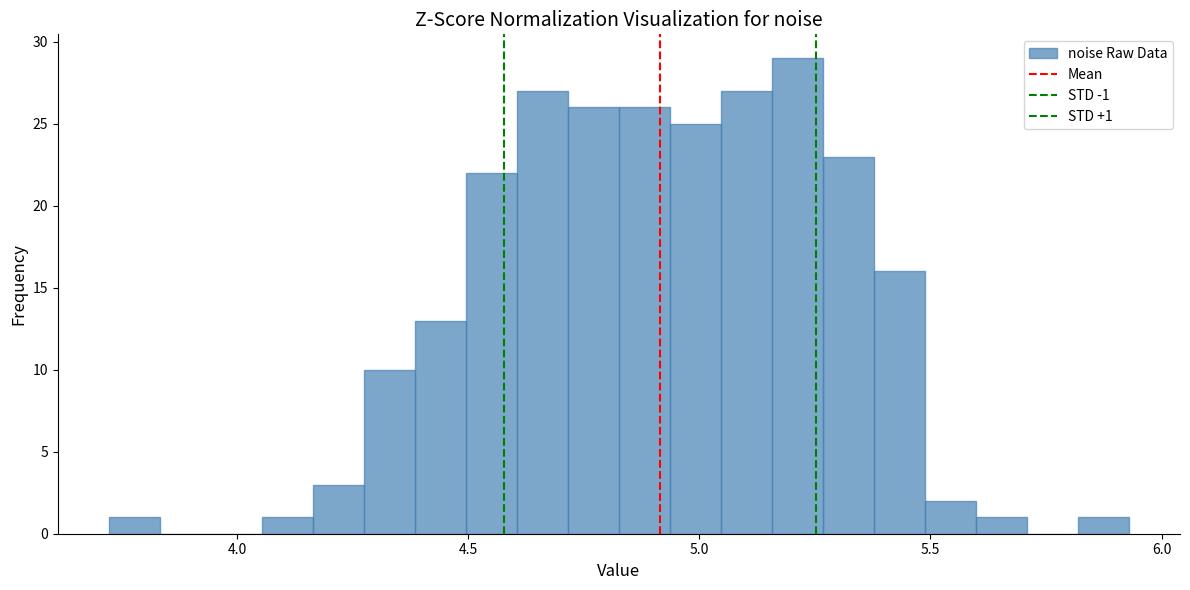

Around what value on the x-axis is the tallest bar? Give the approximate position of its centre, as read against the axis.

5.20